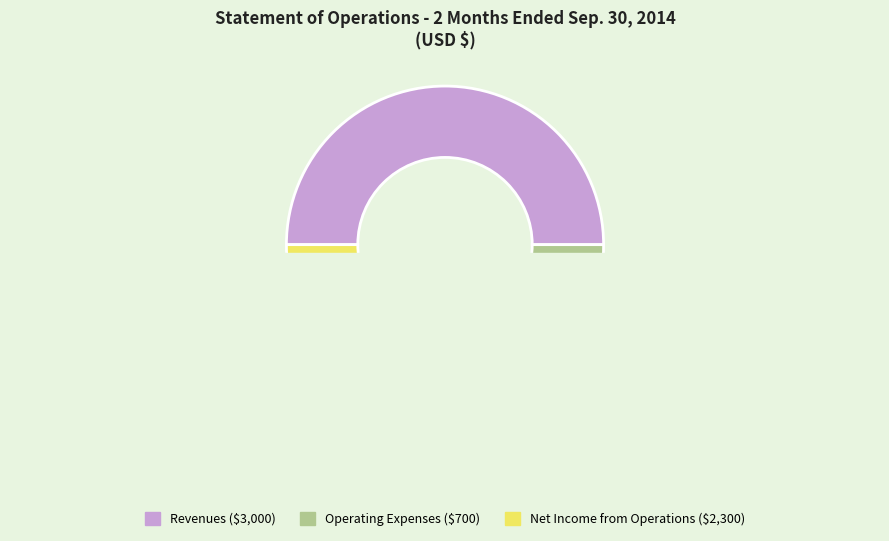

Does Revenues account for over 50% of the chart?

No